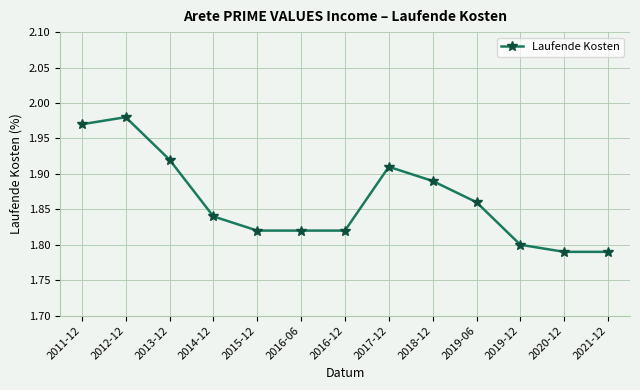

What is the difference between the values at 2019-06 and 2013-12?

0.1